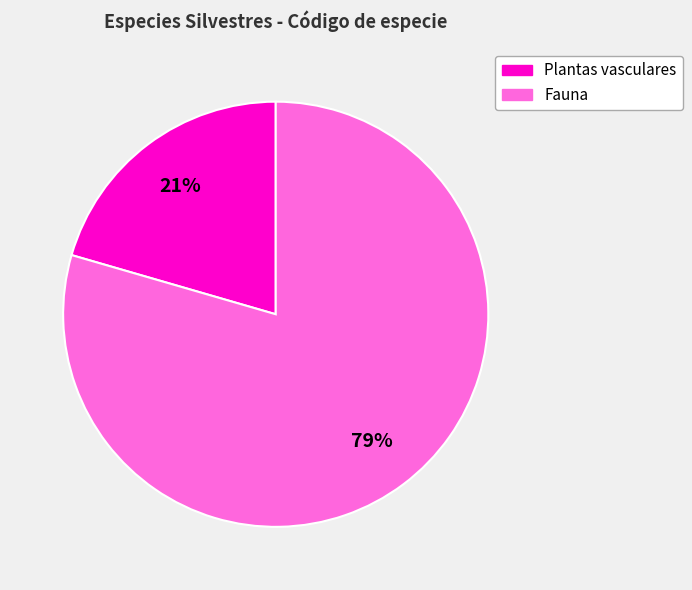

Is there any slice that represents more than half of the pie?

Yes